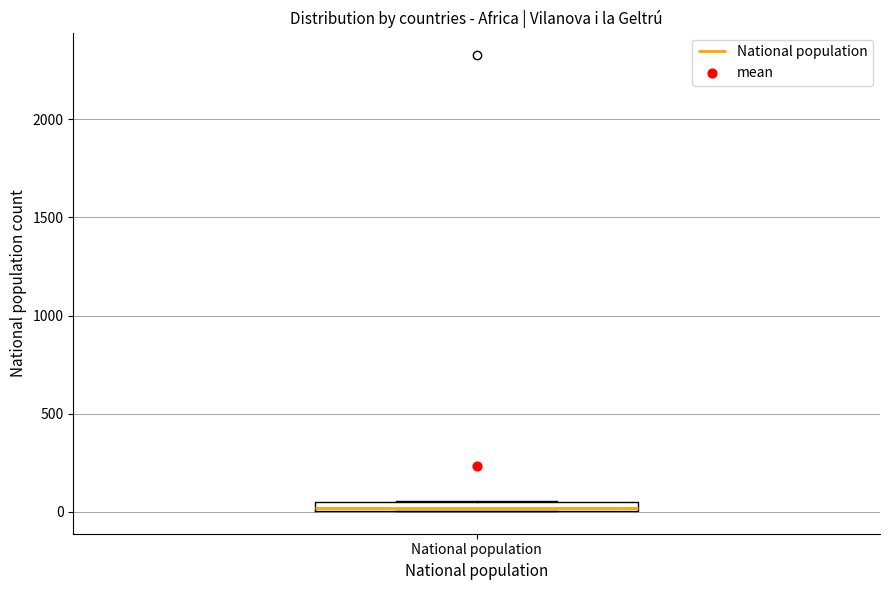

Where is the upper edge of the box for National population on the y-axis? The values are not printed on the chart, so give them approximately, as read against the axis.

50